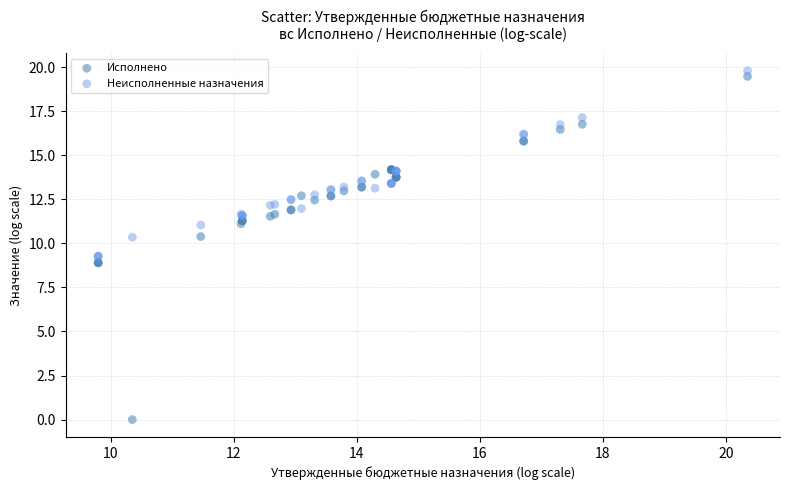

Which series reaches the maximum Y coordinate?

Неисполненные назначения